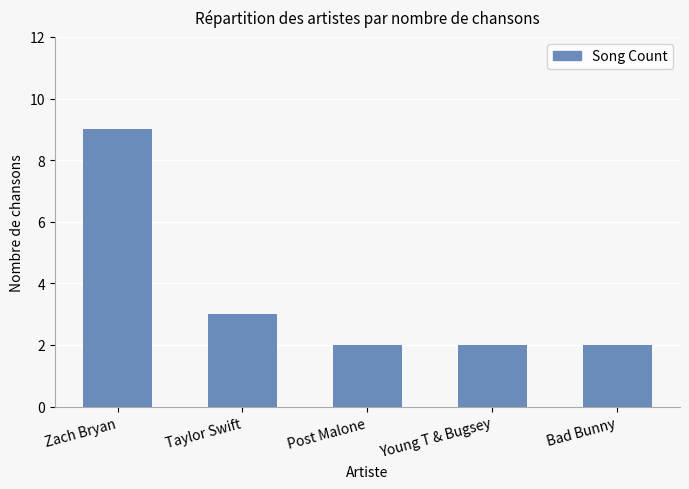

What is the ratio of the value at Taylor Swift to the value at Post Malone?

1.5